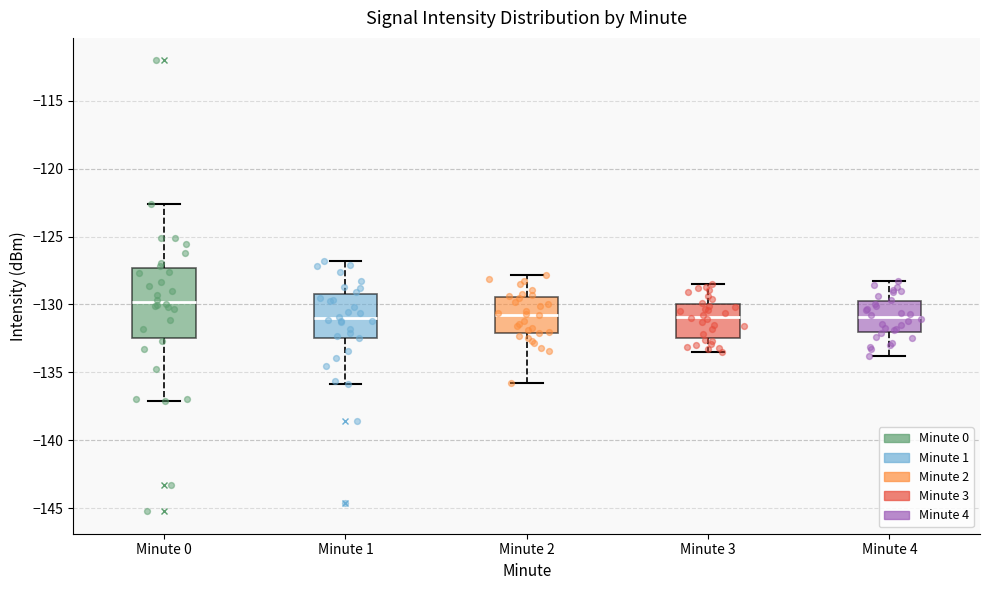

Which box has the highest median line?

Minute 0